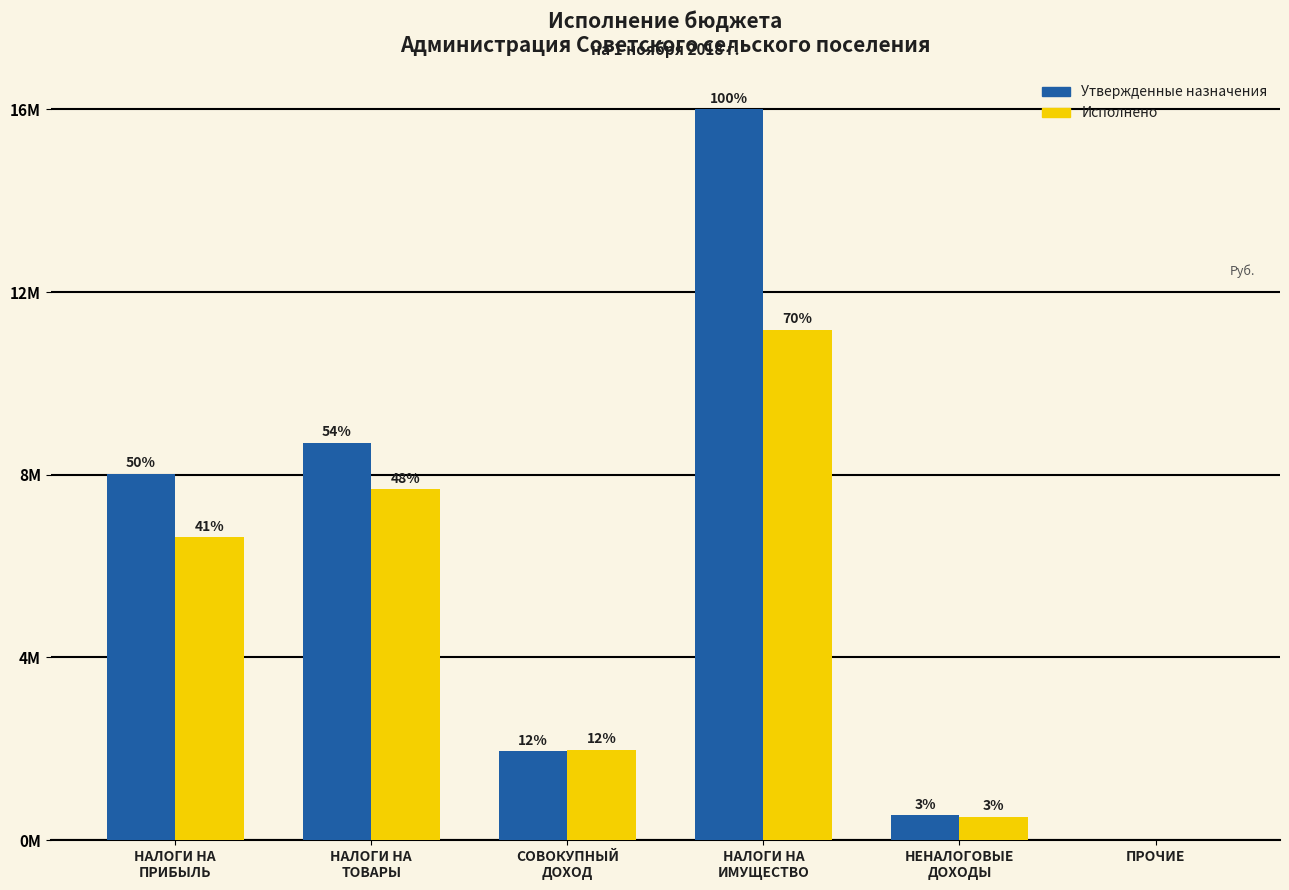

Does the chart contain stacked bars?

No